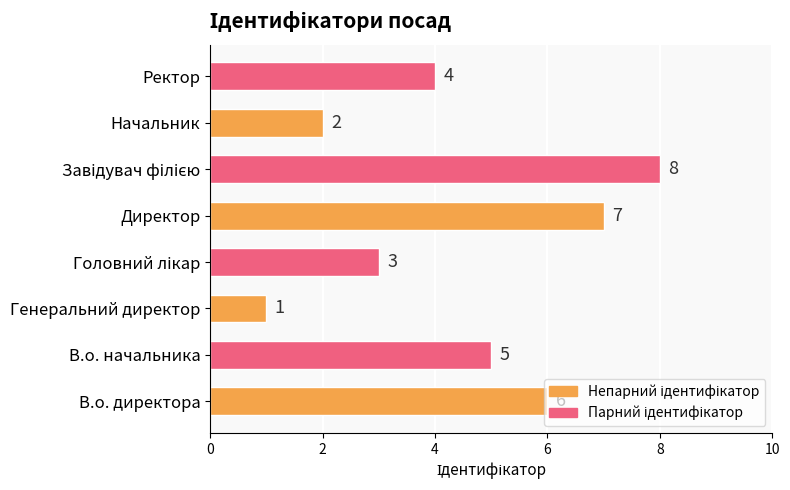

Is it true that the value at Генеральний директор is 1?

True